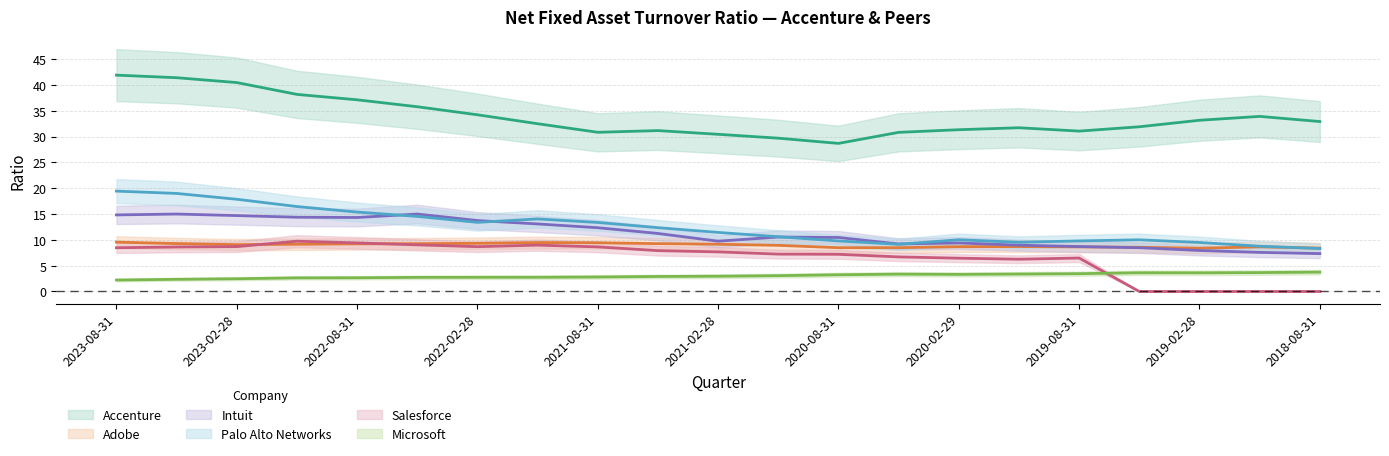

At which category is the sum across all series the highest?

2023-08-31